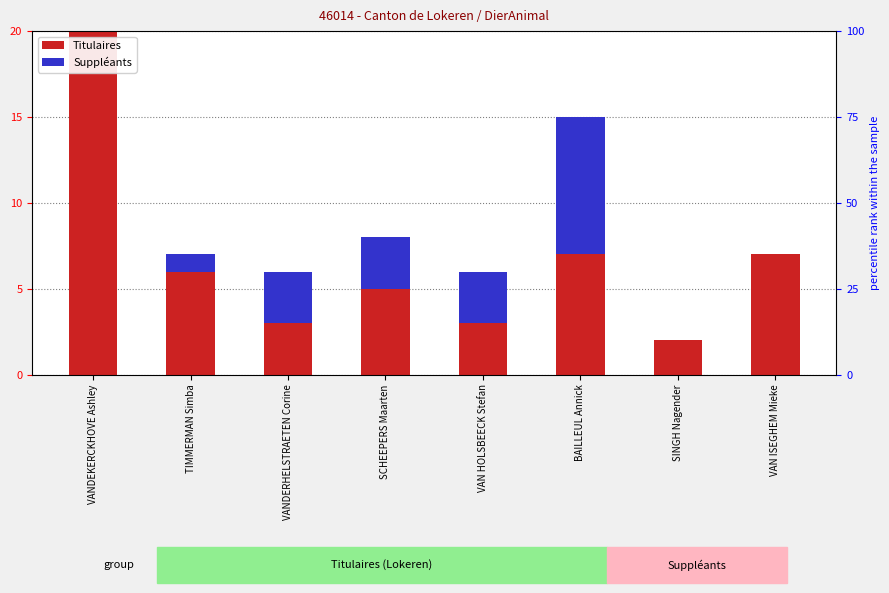

What position from the left is VANDEKERCKHOVE Ashley?

1